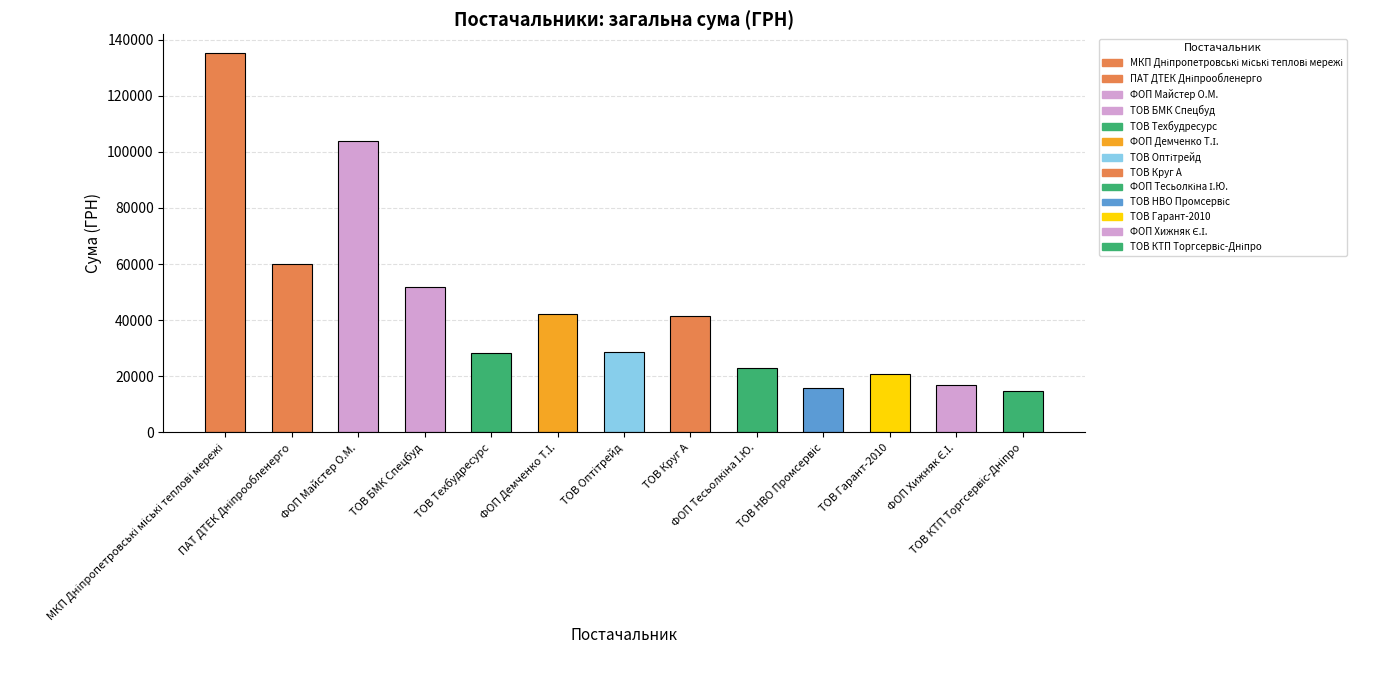

Are the bars grouped side by side (vs. stacked)?

No